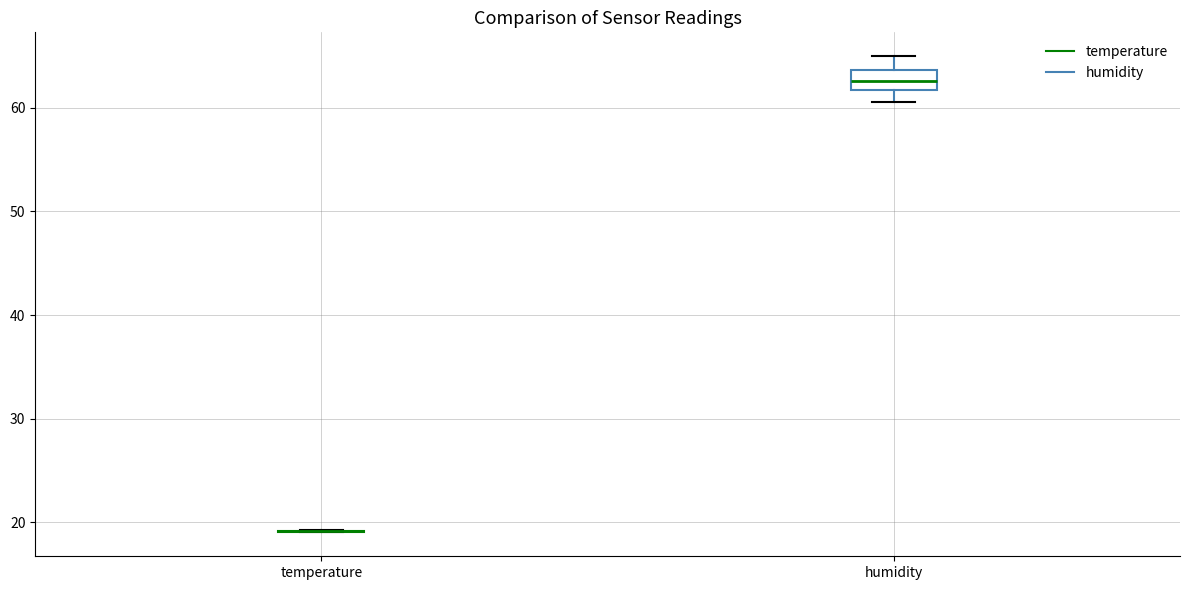

Reading left to right, transcribe this box plot: for each box, give where its median line is, the range the box spans, and where its two whiskers end, as read against the y-axis. The values are not printed on the chart, so give them approximately, as read against the axis.

temperature: box collapsed to a line at 19, whiskers 19 to 19
humidity: median 63, box 62 to 64, whiskers 61 to 65